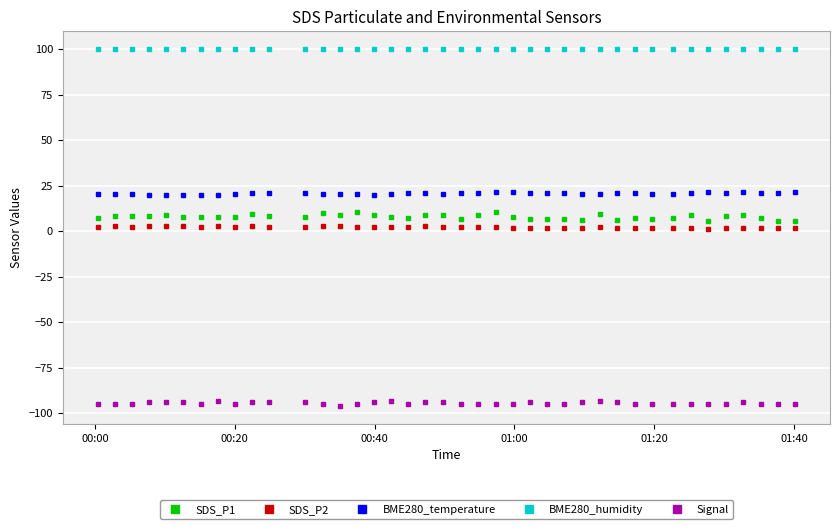

What is the smallest value displayed?

-96.0